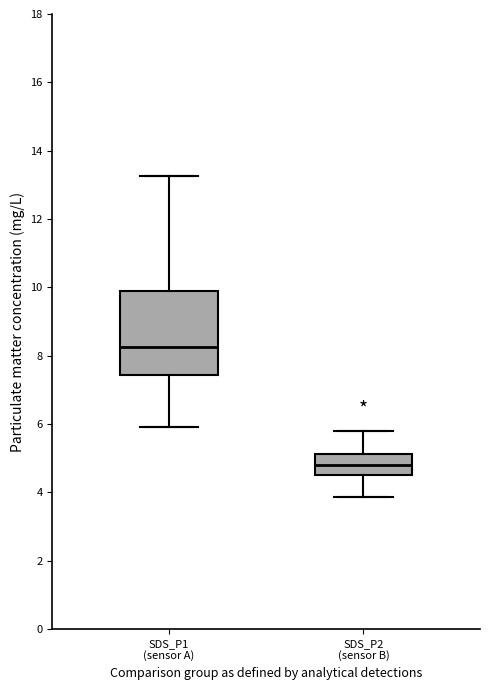

Where does the median line of the box for SDS_P1 (sensor A) sit on the y-axis? The values are not printed on the chart, so give them approximately, as read against the axis.

8.2